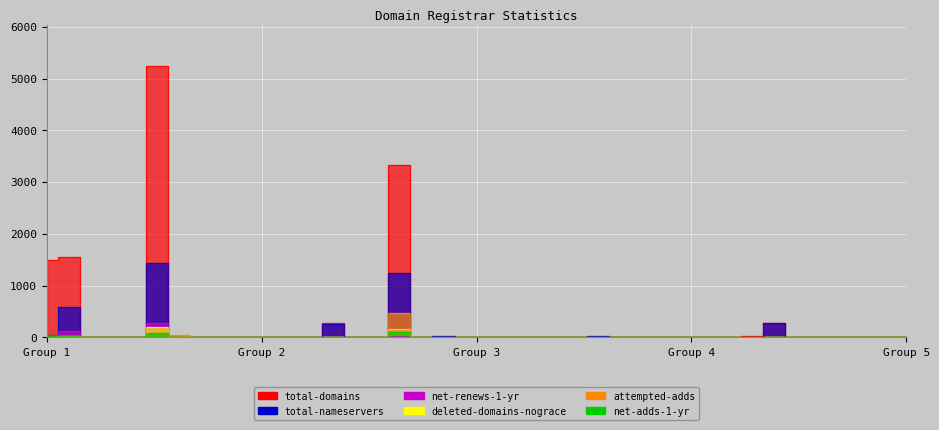

What is the value of the net-renews-1-yr point at the 6th from the left?

285